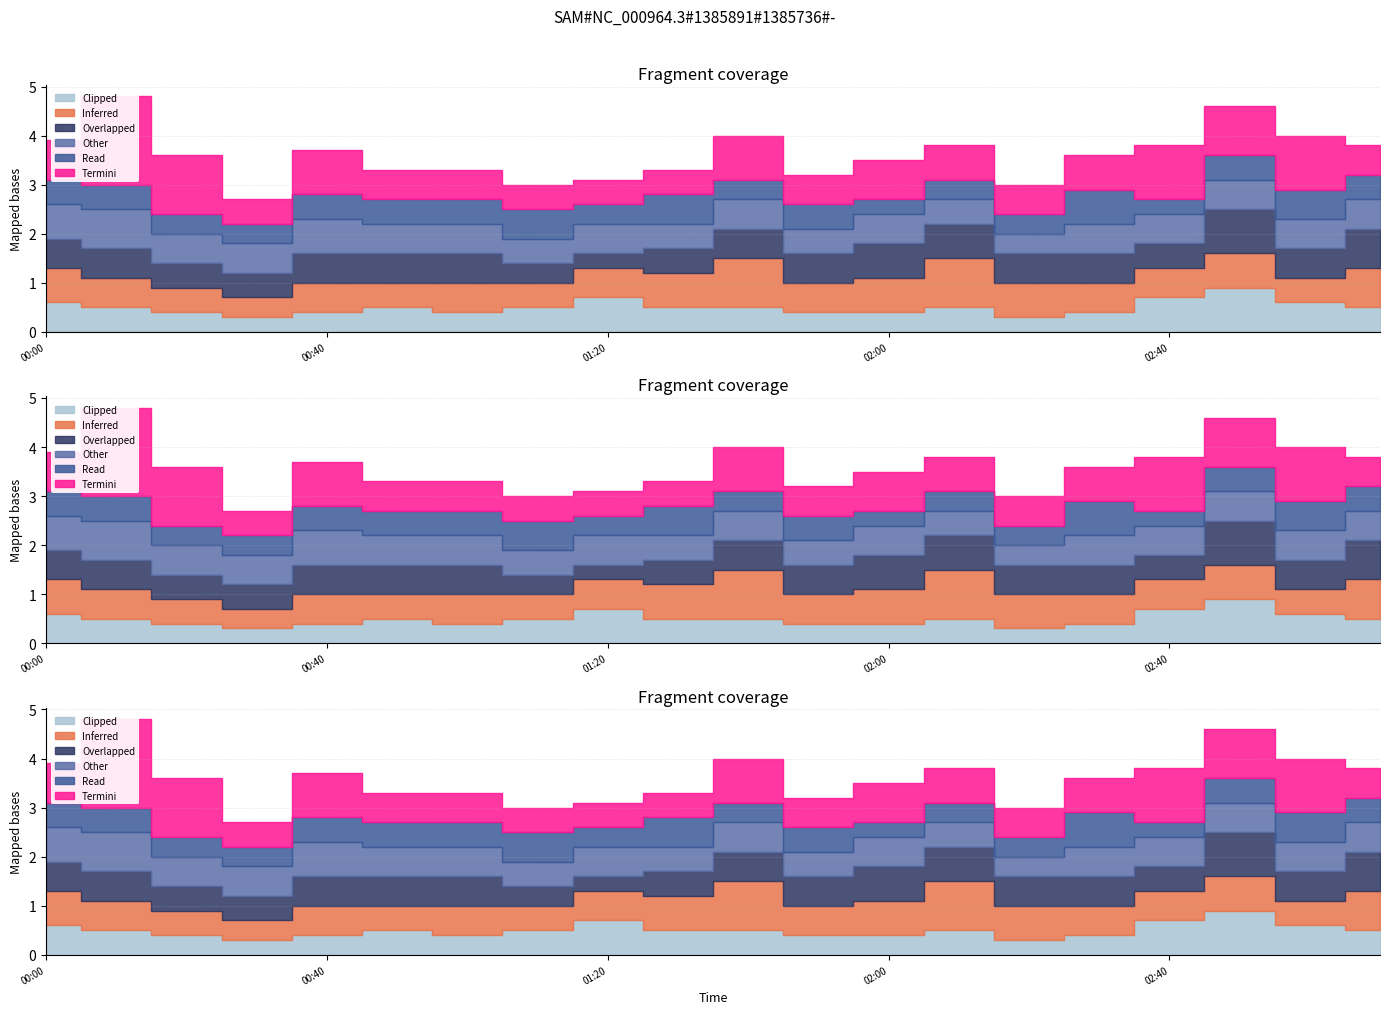

How many lines are shown in the chart?

6